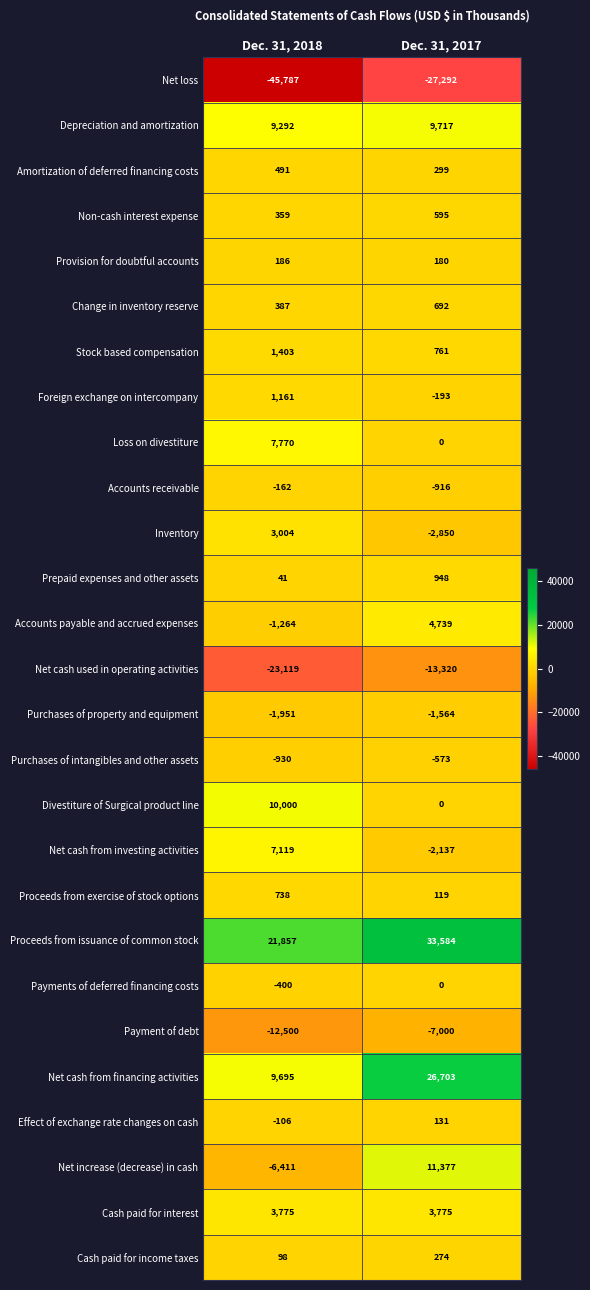

At which category does the chart reach its minimum across all series?

Dec. 31, 2018